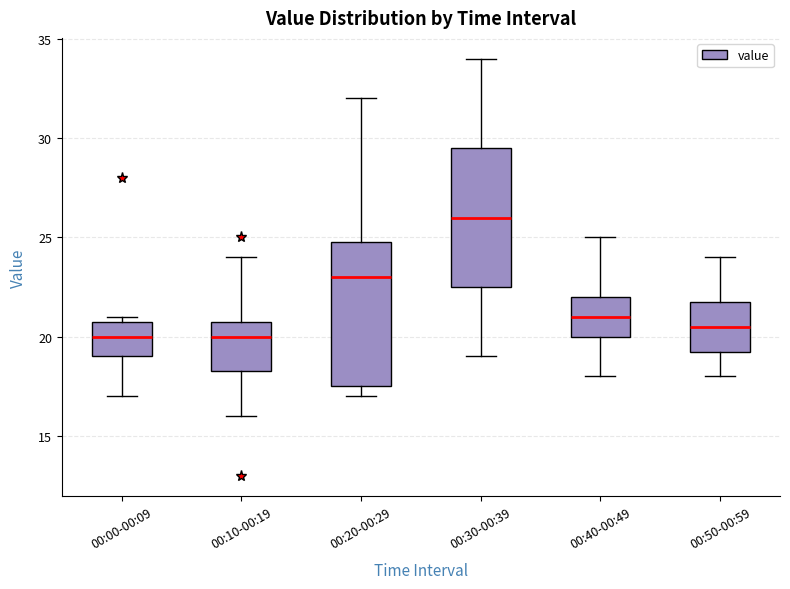

Reading left to right, read every box against the y-axis: the position of its median line, the range the box covers, and the ends of its whiskers. The values are not printed on the chart, so give them approximately, as read against the axis.

00:00-00:09: median 20.0, box 19.0 to 21.0, whiskers 17.0 to 21.0 (just above the box's upper edge)
00:10-00:19: median 20.0, box 18.5 to 21.0, whiskers 16.0 to 24.0
00:20-00:29: median 23.0, box 17.5 to 25.0, whiskers 17.0 to 32.0
00:30-00:39: median 26.0, box 22.5 to 29.5, whiskers 19.0 to 34.0
00:40-00:49: median 21.0, box 20.0 to 22.0, whiskers 18.0 to 25.0
00:50-00:59: median 20.5, box 19.5 to 22.0, whiskers 18.0 to 24.0